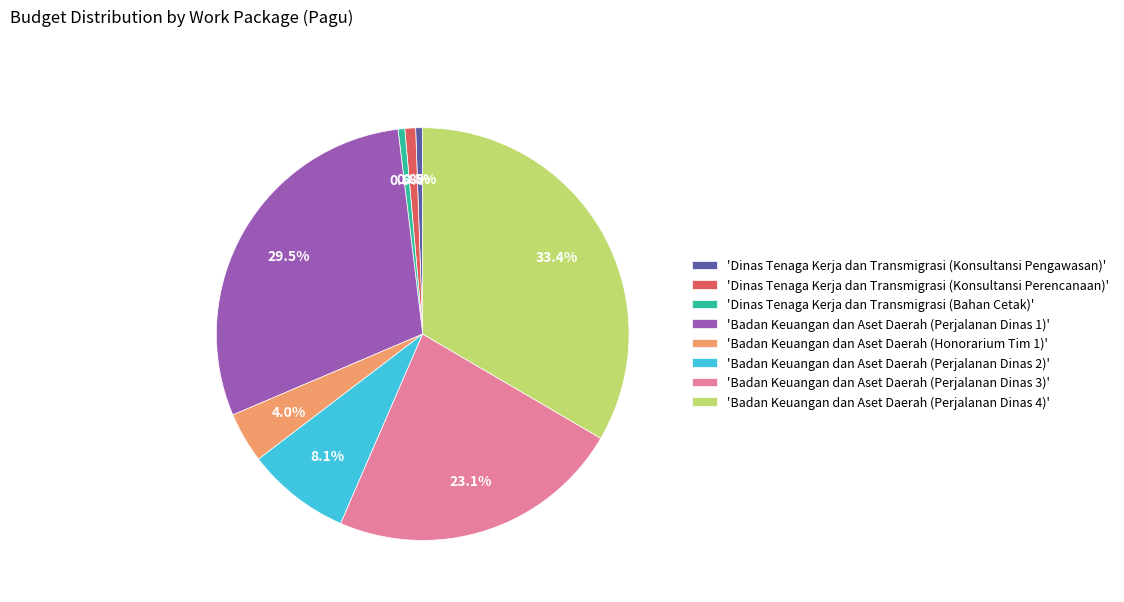

Is there any slice that represents more than half of the pie?

No